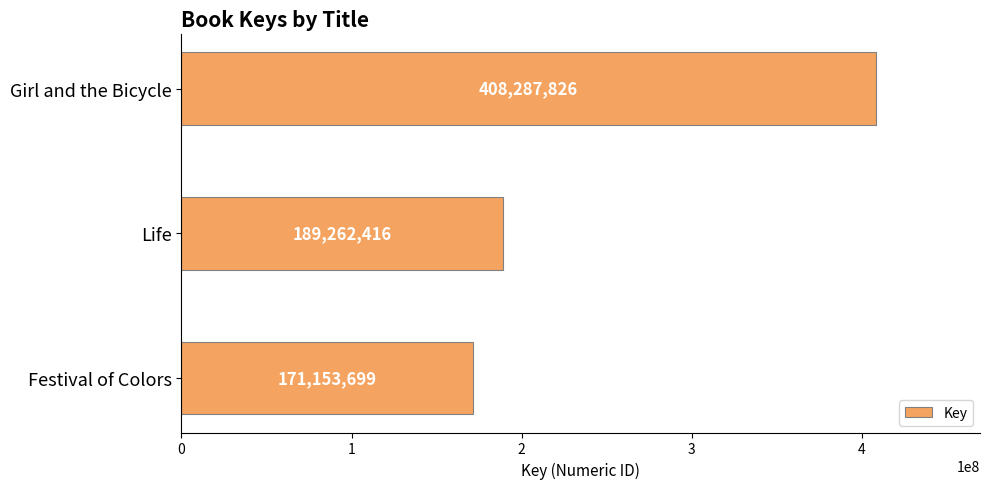

Rank the categories by value from lowest to highest.

Festival of Colors, Life, Girl and the Bicycle